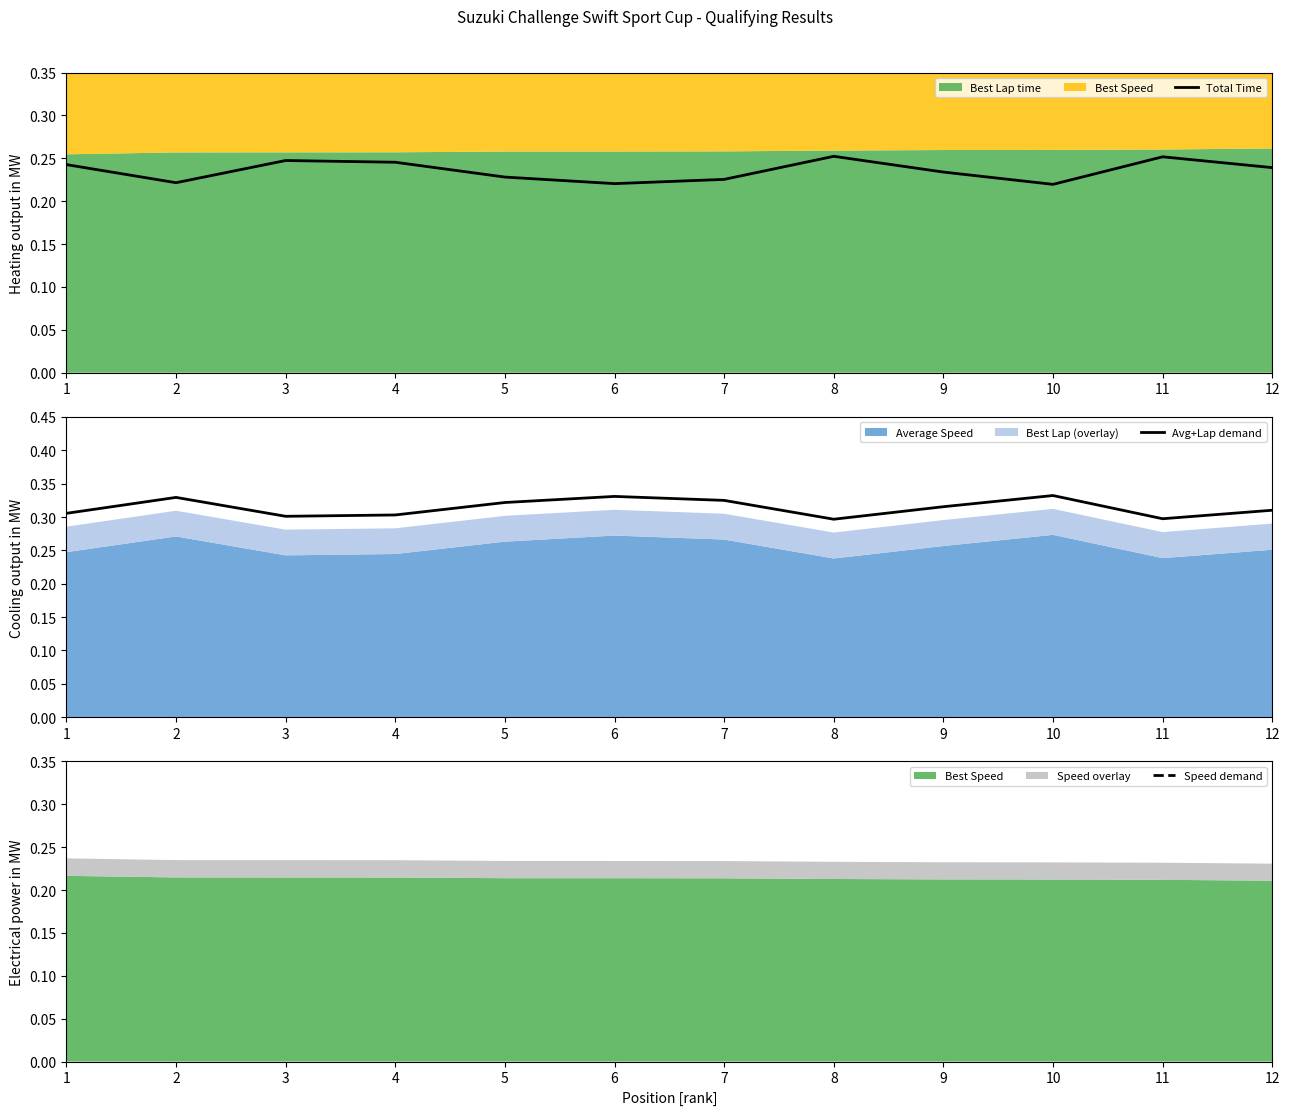

Reading right to left, list all the values displayed in this chart.

Total Time: 12=0.2	11=0.3	10=0.2	9=0.2	8=0.3	7=0.2	6=0.2	5=0.2	4=0.2	3=0.2	2=0.2	1=0.2
Avg+Lap demand: 12=0.3	11=0.3	10=0.3	9=0.3	8=0.3	7=0.3	6=0.3	5=0.3	4=0.3	3=0.3	2=0.3	1=0.3